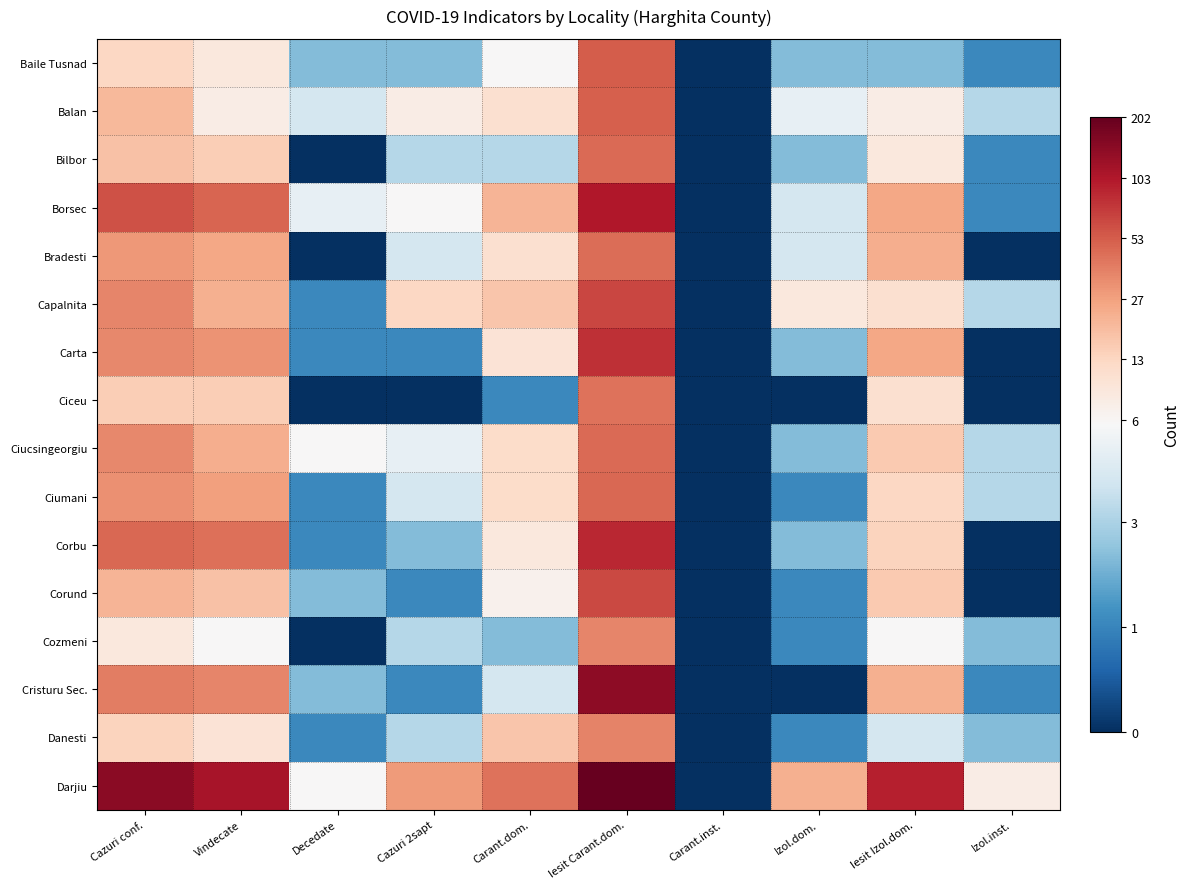

Reading right to left, transcribe all the data shown in this chart.

Baile Tusnad: Izol.inst.=0.7	Iesit Izol.dom.=1.1	Izol.dom.=1.1	Carant.inst.=0.0	Iesit Carant.dom.=4.0	Carant.dom.=1.9	Cazuri 2sapt=1.1	Decedate=1.1	Vindecate=2.3	Cazuri conf.=2.6
Balan: Izol.inst.=1.4	Iesit Izol.dom.=2.2	Izol.dom.=1.8	Carant.inst.=0.0	Iesit Carant.dom.=4.0	Carant.dom.=2.5	Cazuri 2sapt=2.2	Decedate=1.6	Vindecate=2.2	Cazuri conf.=3.0
Bilbor: Izol.inst.=0.7	Iesit Izol.dom.=2.3	Izol.dom.=1.1	Carant.inst.=0.0	Iesit Carant.dom.=3.9	Carant.dom.=1.4	Cazuri 2sapt=1.4	Decedate=0.0	Vindecate=2.8	Cazuri conf.=2.9
Borsec: Izol.inst.=0.7	Iesit Izol.dom.=3.3	Izol.dom.=1.6	Carant.inst.=0.0	Iesit Carant.dom.=4.7	Carant.dom.=3.1	Cazuri 2sapt=1.9	Decedate=1.8	Vindecate=3.9	Cazuri conf.=4.1
Bradesti: Izol.inst.=0.0	Iesit Izol.dom.=3.2	Izol.dom.=1.6	Carant.inst.=0.0	Iesit Carant.dom.=3.8	Carant.dom.=2.5	Cazuri 2sapt=1.6	Decedate=0.0	Vindecate=3.3	Cazuri conf.=3.4
Capalnita: Izol.inst.=1.4	Iesit Izol.dom.=2.5	Izol.dom.=2.3	Carant.inst.=0.0	Iesit Carant.dom.=4.2	Carant.dom.=2.9	Cazuri 2sapt=2.6	Decedate=0.7	Vindecate=3.1	Cazuri conf.=3.6
Carta: Izol.inst.=0.0	Iesit Izol.dom.=3.3	Izol.dom.=1.1	Carant.inst.=0.0	Iesit Carant.dom.=4.4	Carant.dom.=2.4	Cazuri 2sapt=0.7	Decedate=0.7	Vindecate=3.5	Cazuri conf.=3.6
Ciceu: Izol.inst.=0.0	Iesit Izol.dom.=2.5	Izol.dom.=0.0	Carant.inst.=0.0	Iesit Carant.dom.=3.8	Carant.dom.=0.7	Cazuri 2sapt=0.0	Decedate=0.0	Vindecate=2.8	Cazuri conf.=2.8
Ciucsingeorgiu: Izol.inst.=1.4	Iesit Izol.dom.=2.8	Izol.dom.=1.1	Carant.inst.=0.0	Iesit Carant.dom.=3.9	Carant.dom.=2.6	Cazuri 2sapt=1.8	Decedate=1.9	Vindecate=3.2	Cazuri conf.=3.6
Ciumani: Izol.inst.=1.4	Iesit Izol.dom.=2.6	Izol.dom.=0.7	Carant.inst.=0.0	Iesit Carant.dom.=3.9	Carant.dom.=2.6	Cazuri 2sapt=1.6	Decedate=0.7	Vindecate=3.3	Cazuri conf.=3.5
Corbu: Izol.inst.=0.0	Iesit Izol.dom.=2.7	Izol.dom.=1.1	Carant.inst.=0.0	Iesit Carant.dom.=4.5	Carant.dom.=2.3	Cazuri 2sapt=1.1	Decedate=0.7	Vindecate=3.8	Cazuri conf.=3.9
Corund: Izol.inst.=0.0	Iesit Izol.dom.=2.8	Izol.dom.=0.7	Carant.inst.=0.0	Iesit Carant.dom.=4.2	Carant.dom.=2.1	Cazuri 2sapt=0.7	Decedate=1.1	Vindecate=2.9	Cazuri conf.=3.1
Cozmeni: Izol.inst.=1.1	Iesit Izol.dom.=1.9	Izol.dom.=0.7	Carant.inst.=0.0	Iesit Carant.dom.=3.6	Carant.dom.=1.1	Cazuri 2sapt=1.4	Decedate=0.0	Vindecate=1.9	Cazuri conf.=2.3
Cristuru Sec.: Izol.inst.=0.7	Iesit Izol.dom.=3.1	Izol.dom.=0.0	Carant.inst.=0.0	Iesit Carant.dom.=4.9	Carant.dom.=1.6	Cazuri 2sapt=0.7	Decedate=1.1	Vindecate=3.6	Cazuri conf.=3.7
Danesti: Izol.inst.=1.1	Iesit Izol.dom.=1.6	Izol.dom.=0.7	Carant.inst.=0.0	Iesit Carant.dom.=3.6	Carant.dom.=2.9	Cazuri 2sapt=1.4	Decedate=0.7	Vindecate=2.4	Cazuri conf.=2.7
Darjiu: Izol.inst.=2.2	Iesit Izol.dom.=4.6	Izol.dom.=3.1	Carant.inst.=0.0	Iesit Carant.dom.=5.3	Carant.dom.=3.8	Cazuri 2sapt=3.4	Decedate=1.9	Vindecate=4.7	Cazuri conf.=5.0